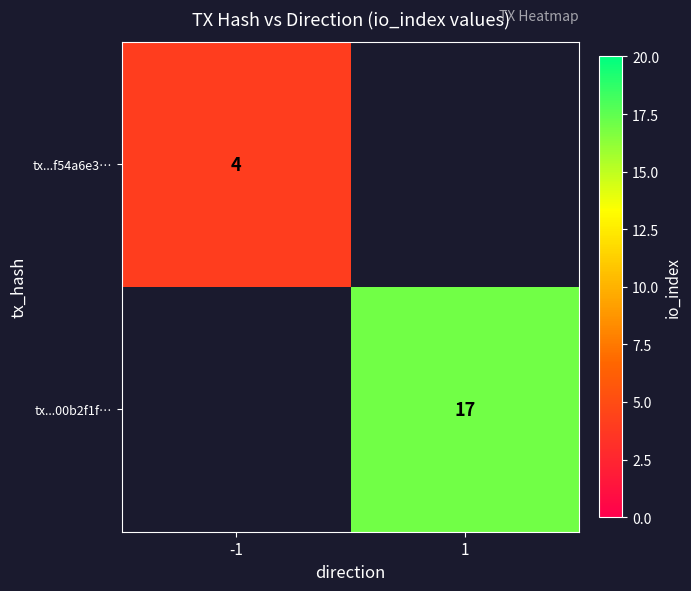

Count the number of categories in the chart.

2